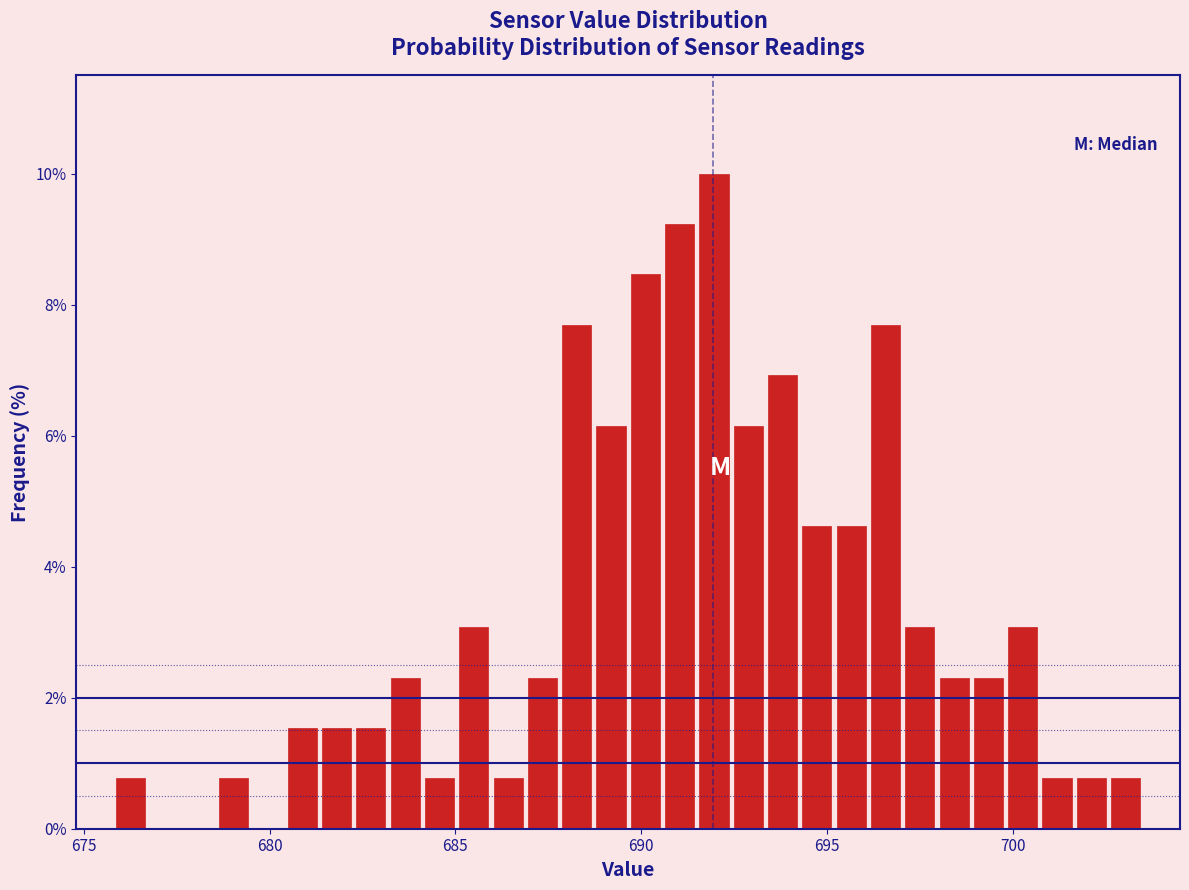

Around what value on the x-axis is the tallest bar? Give the approximate position of its centre, as read against the axis.

692.0